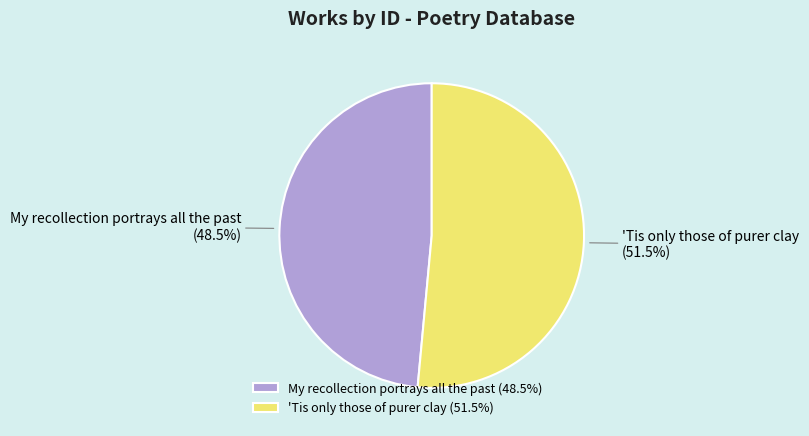

To the nearest percent, what is the difference between the My recollection portrays all the past and 'Tis only those of purer clay slice percentages?

3%